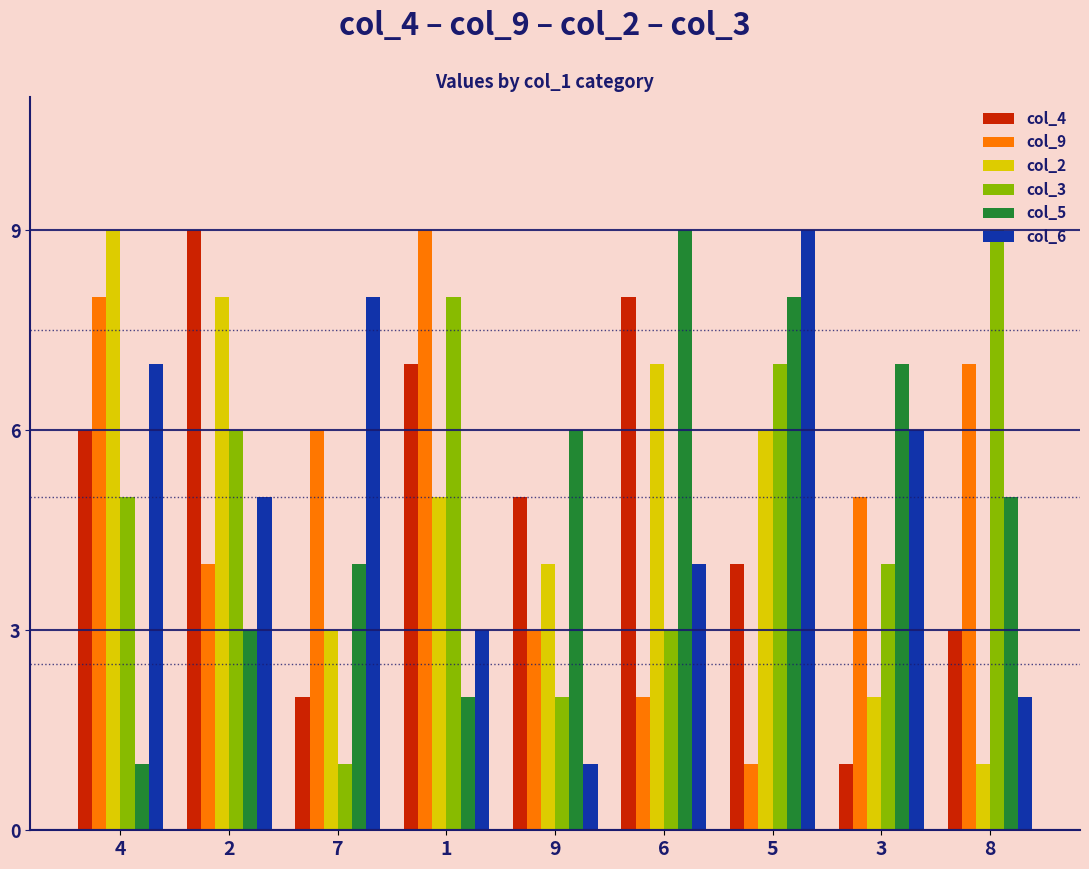

True or false: col_4 has a value of 1 at 5.

False